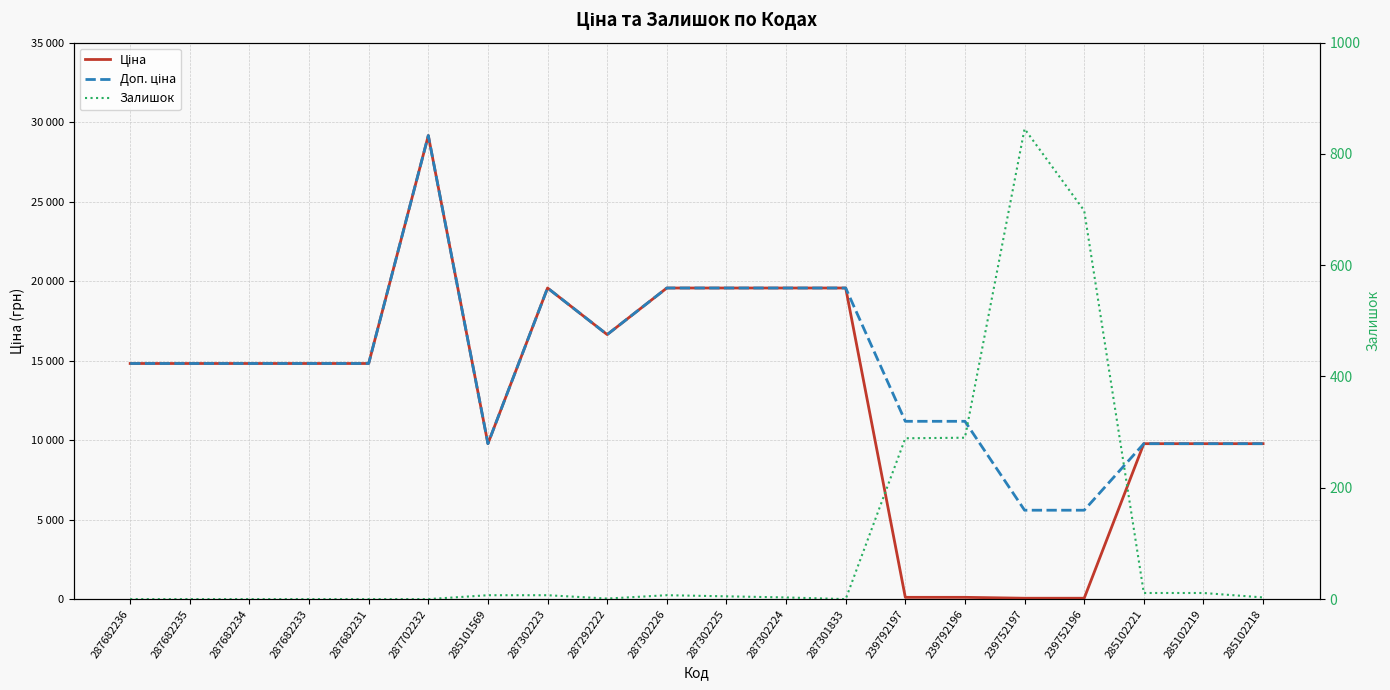

Between 239792196 and 239752197, which series saw the biggest shift?

Доп. ціна